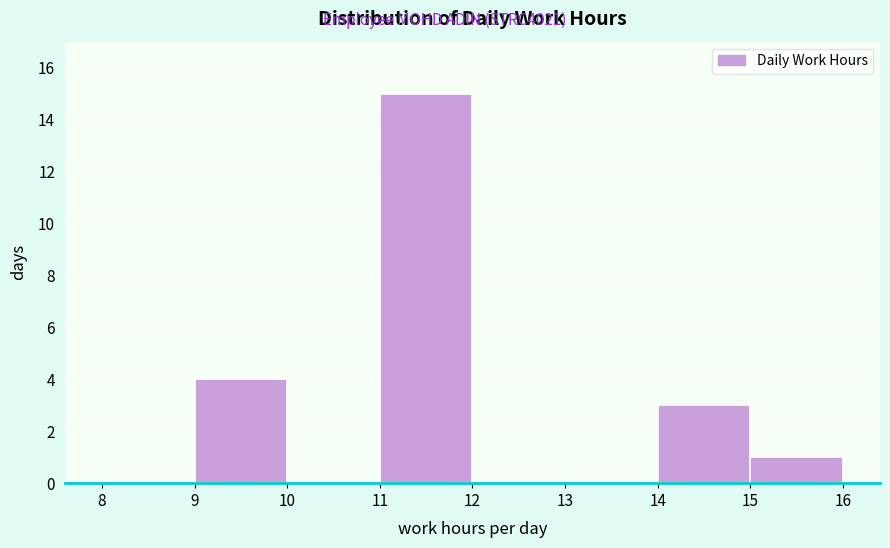

What is the height of the bar covering 14 to 15 on the x-axis? The values are not printed on the chart, so give them approximately, as read against the axis.

3